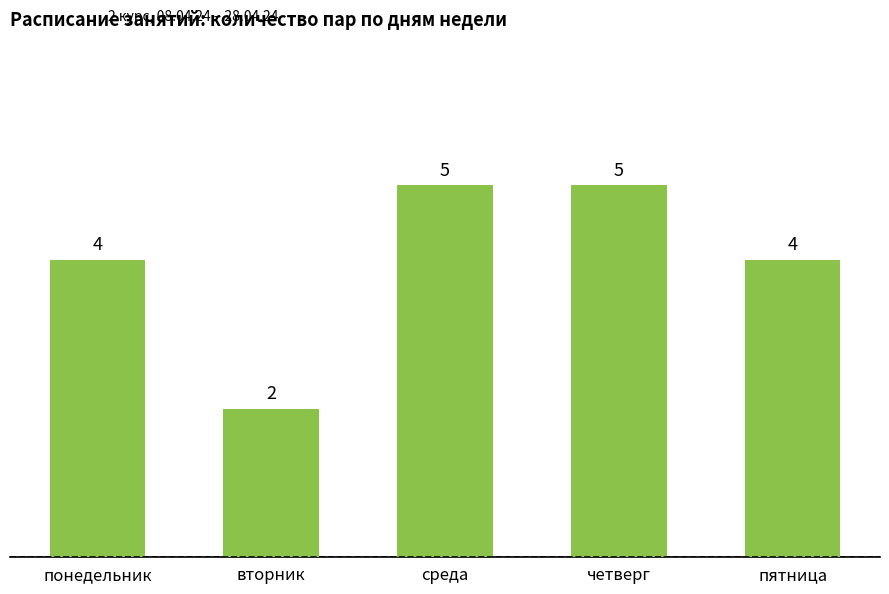

What is the sum of the values at четверг and среда?

10